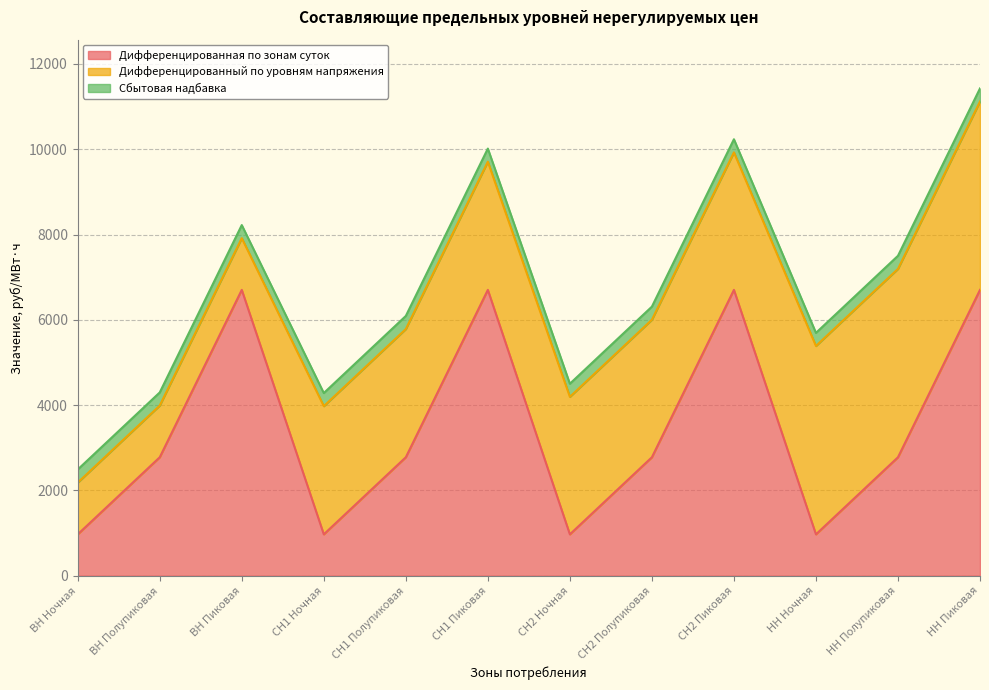

Rank the series at СН1 Пиковая from highest to lowest value.

Дифференцированная по зонам суток, Дифференцированный по уровням напряжения, Сбытовая надбавка